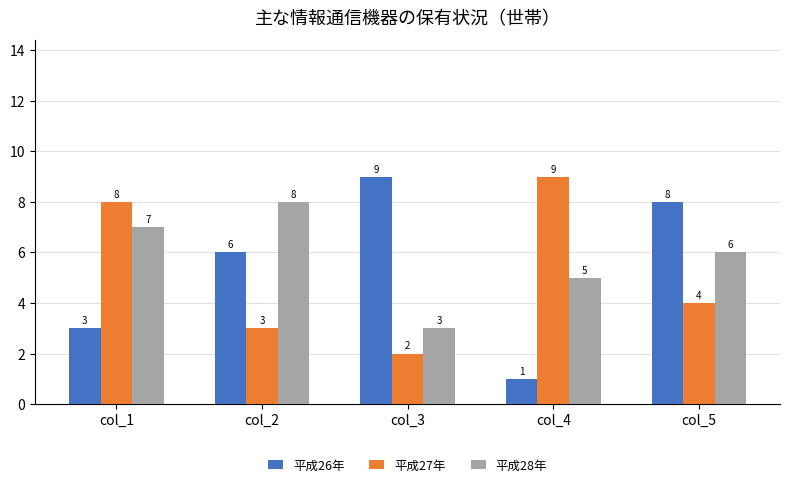

Rank the categories by 平成28年 value from lowest to highest.

col_3, col_4, col_5, col_1, col_2